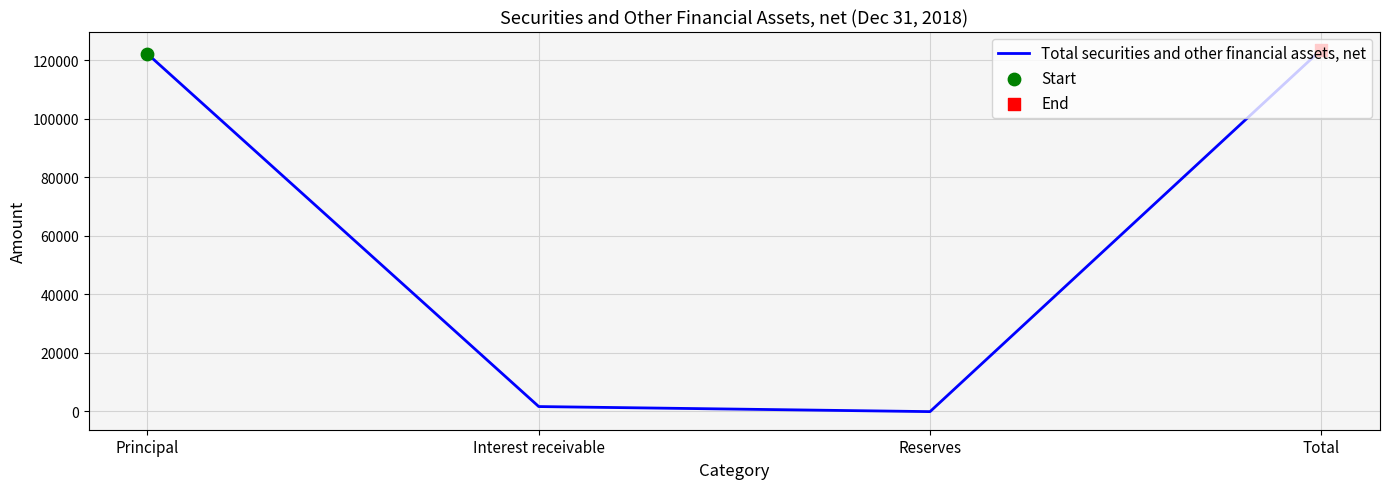

Between Reserves and Principal, which is larger?

Principal